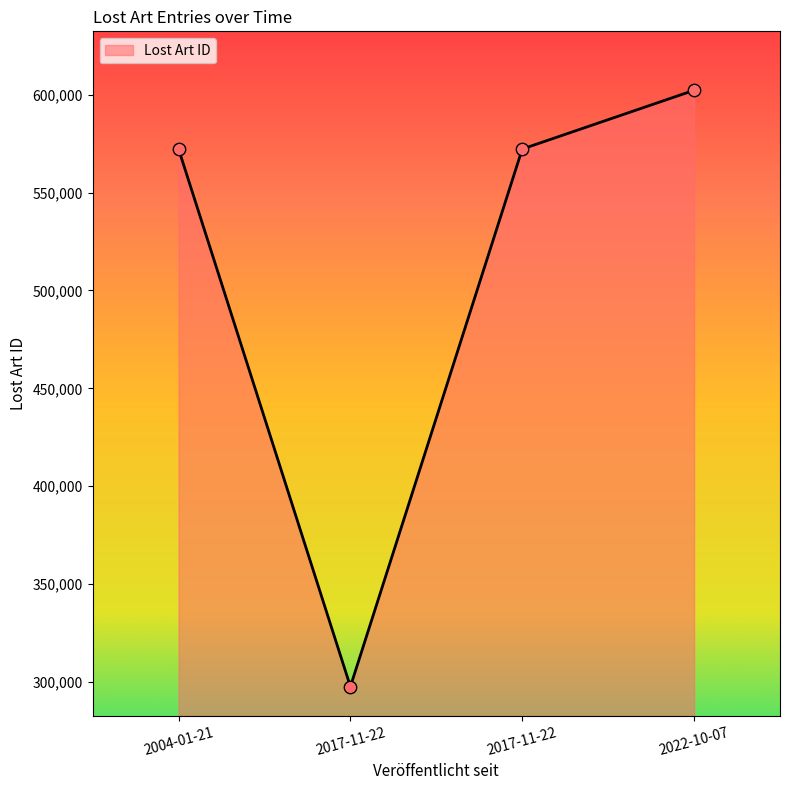

How many distinct data groups are displayed?

1